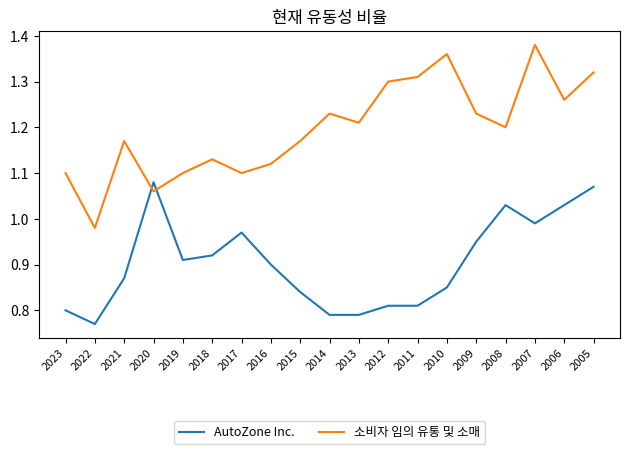

List the series in order of their peak value, lowest first.

AutoZone Inc., 소비자 임의 유통 및 소매